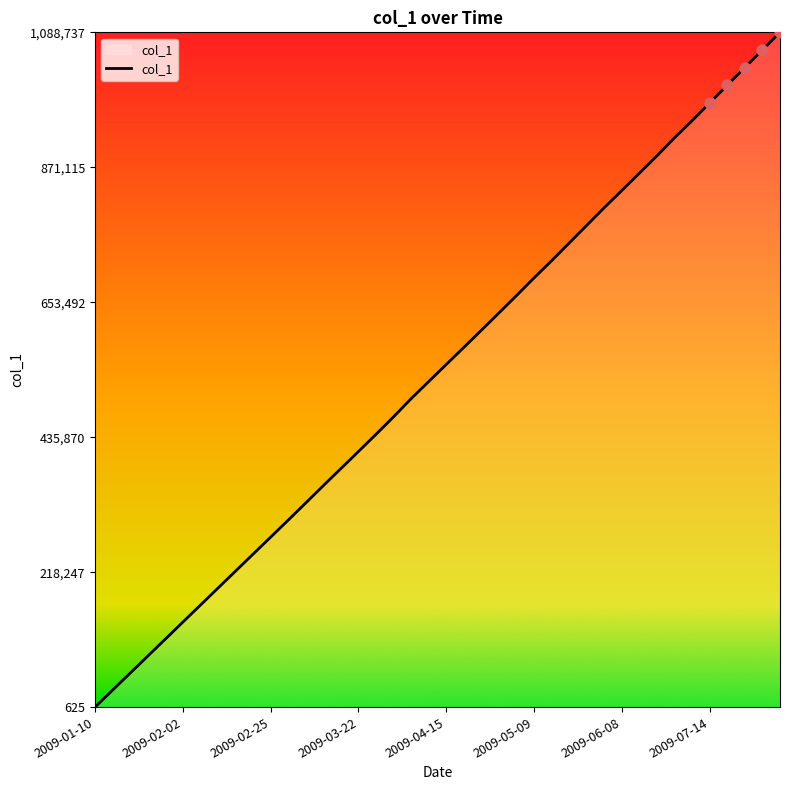

What is the maximum value shown in the chart?

1088737.5